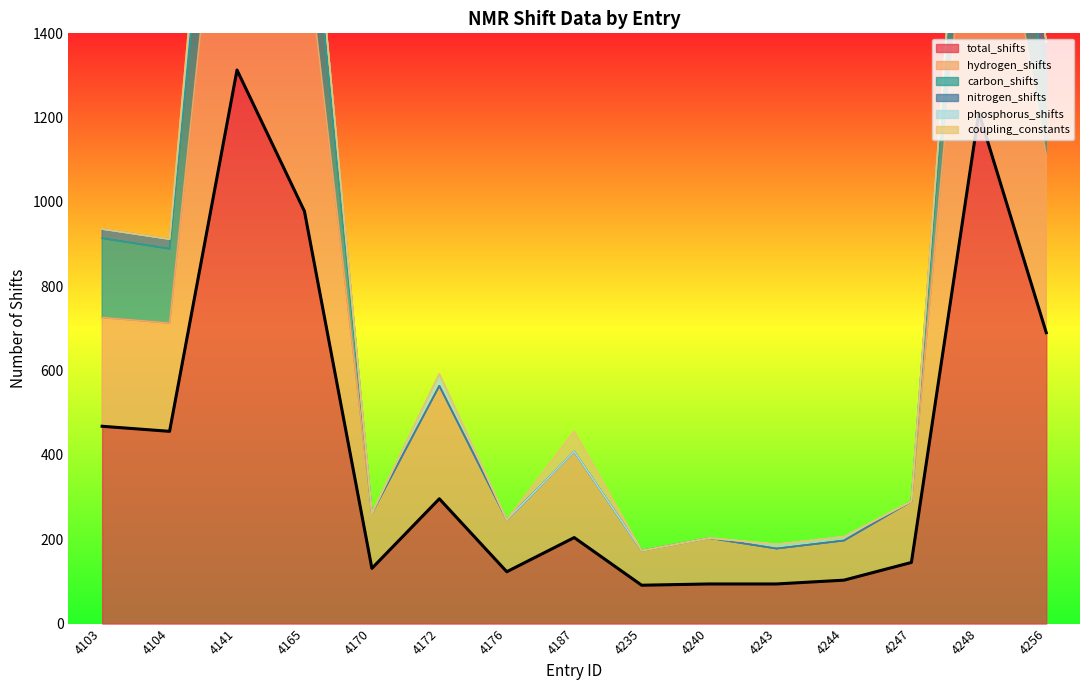

Rank the series by their maximum value, from lowest to highest.

phosphorus_shifts, coupling_constants, nitrogen_shifts, carbon_shifts, hydrogen_shifts, total_shifts